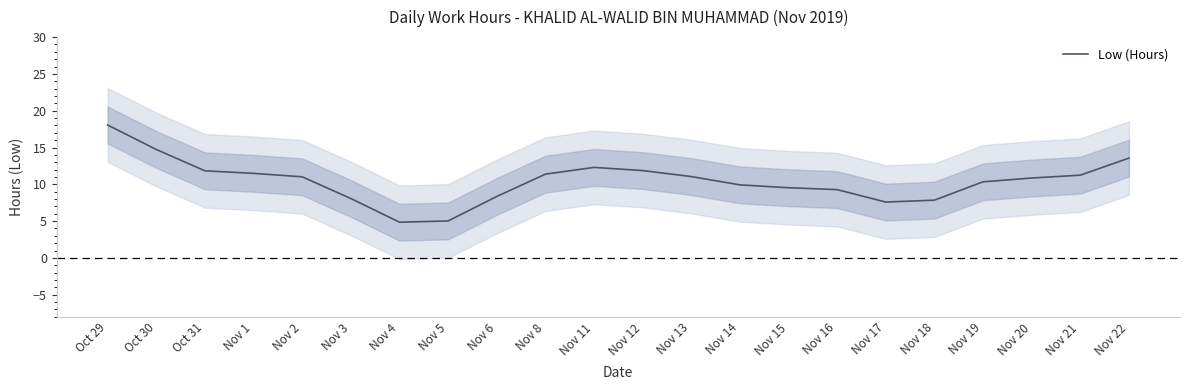

What is the smallest value displayed?

4.9